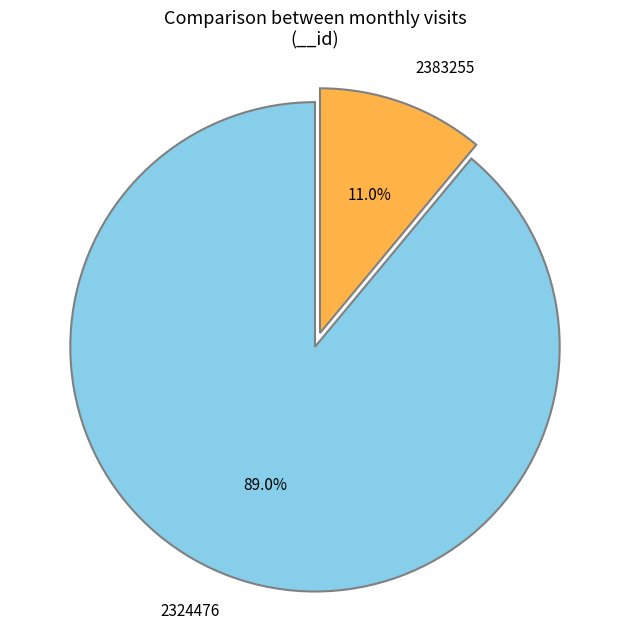

Between 2324476 and 2383255, which is larger?

2324476